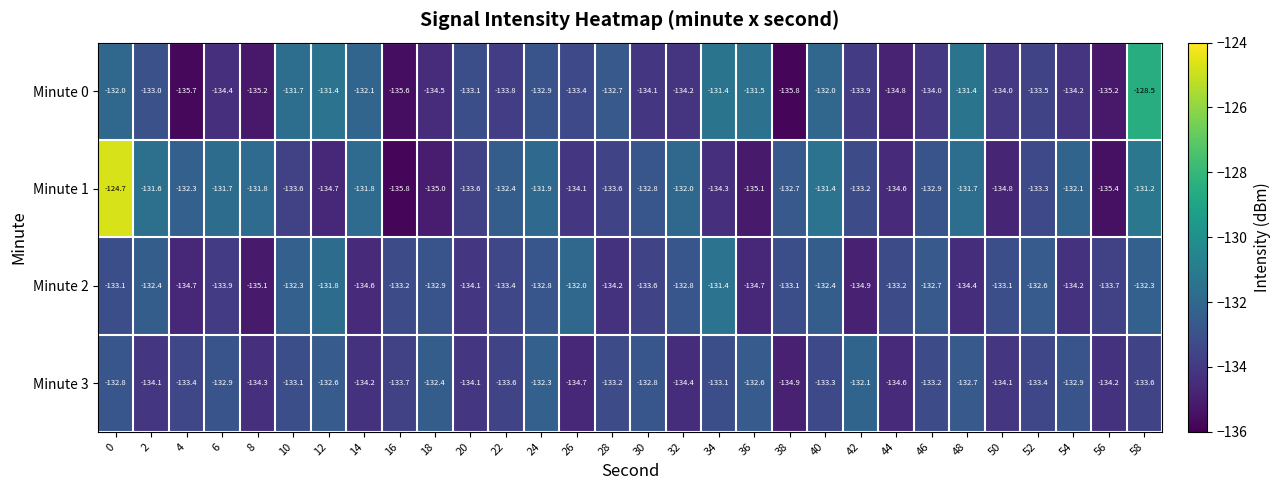

What is the minimum value shown in the chart?

-135.8